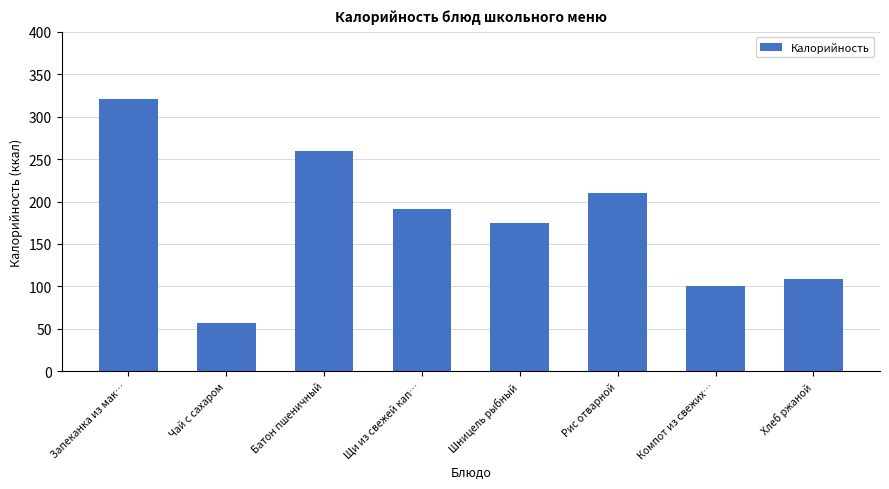

Rank the categories by value from lowest to highest.

Чай с сахаром, Компот из свежих…, Хлеб ржаной, Шницель рыбный, Щи из свежей кап…, Рис отварной, Батон пшеничный, Запеканка из мак…